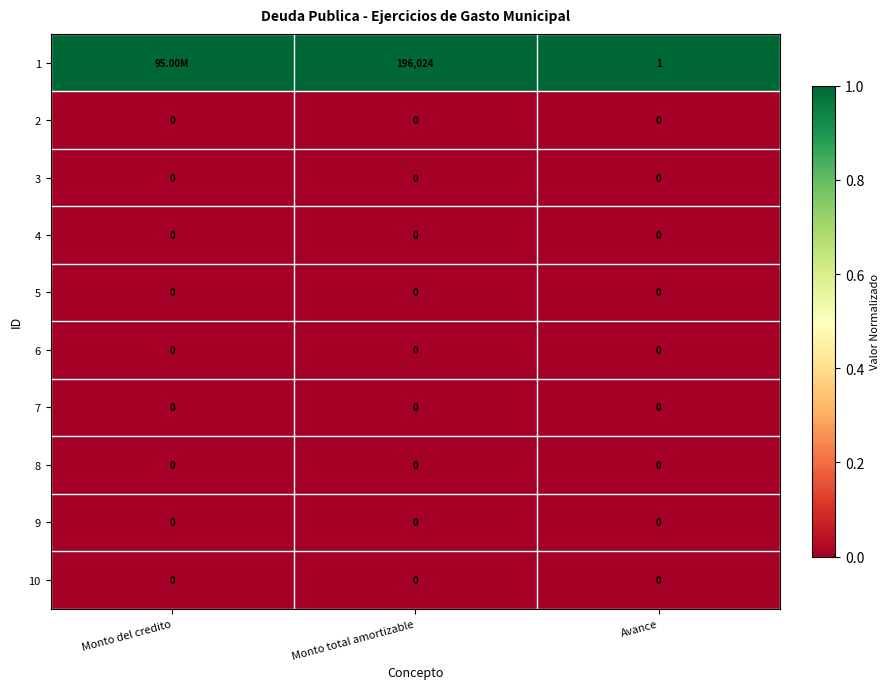

What is the sum of the 1 values at Monto total amortizable and Avance?

196025